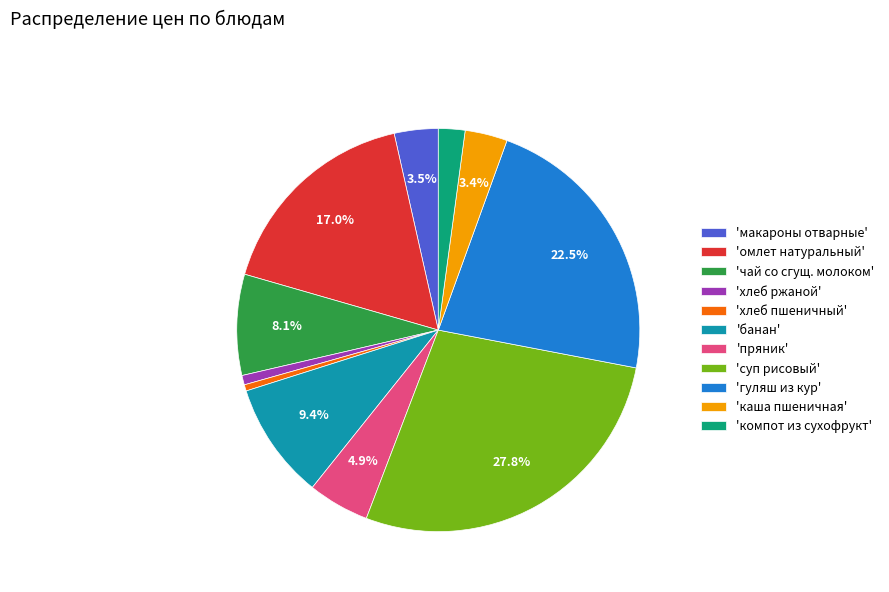

What is the largest slice in the pie chart?

'суп рисовый'